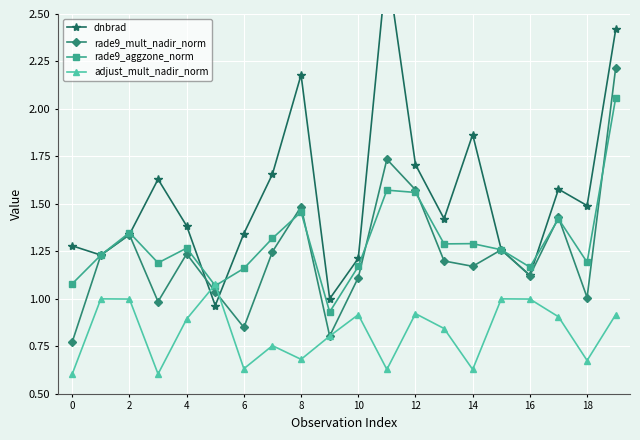

True or false: rade9_aggzone_norm has a value of 1.9 at 10.

False